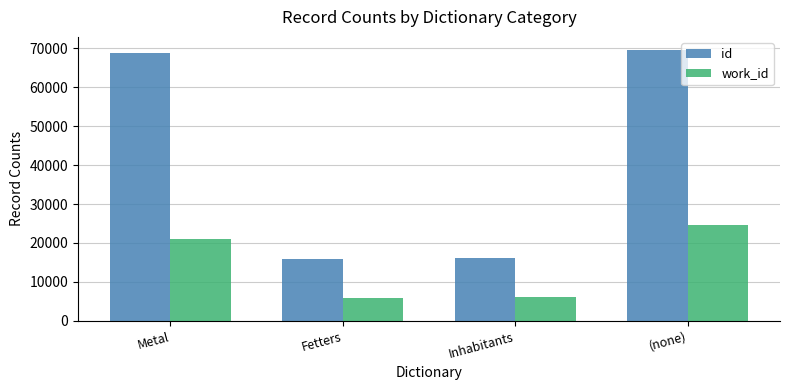

What is the minimum value shown in the chart?

5955